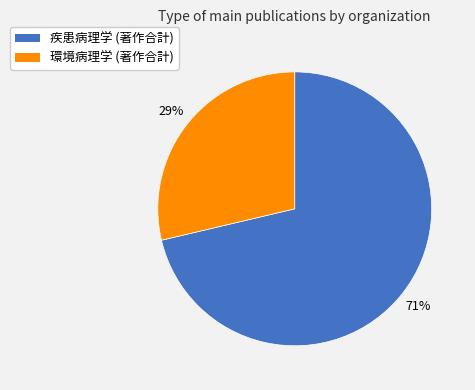

Is it true that 疾患病理学 is 71% of the pie?

True